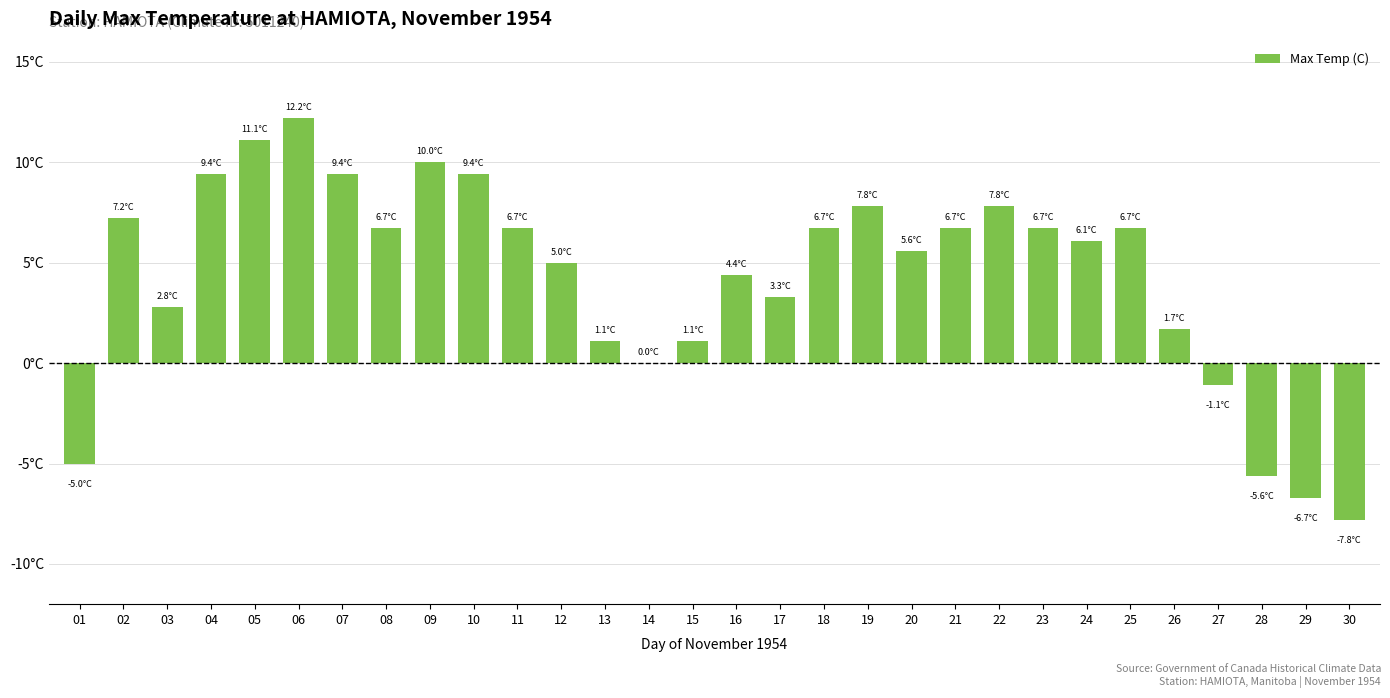

How many positive values are there?

24